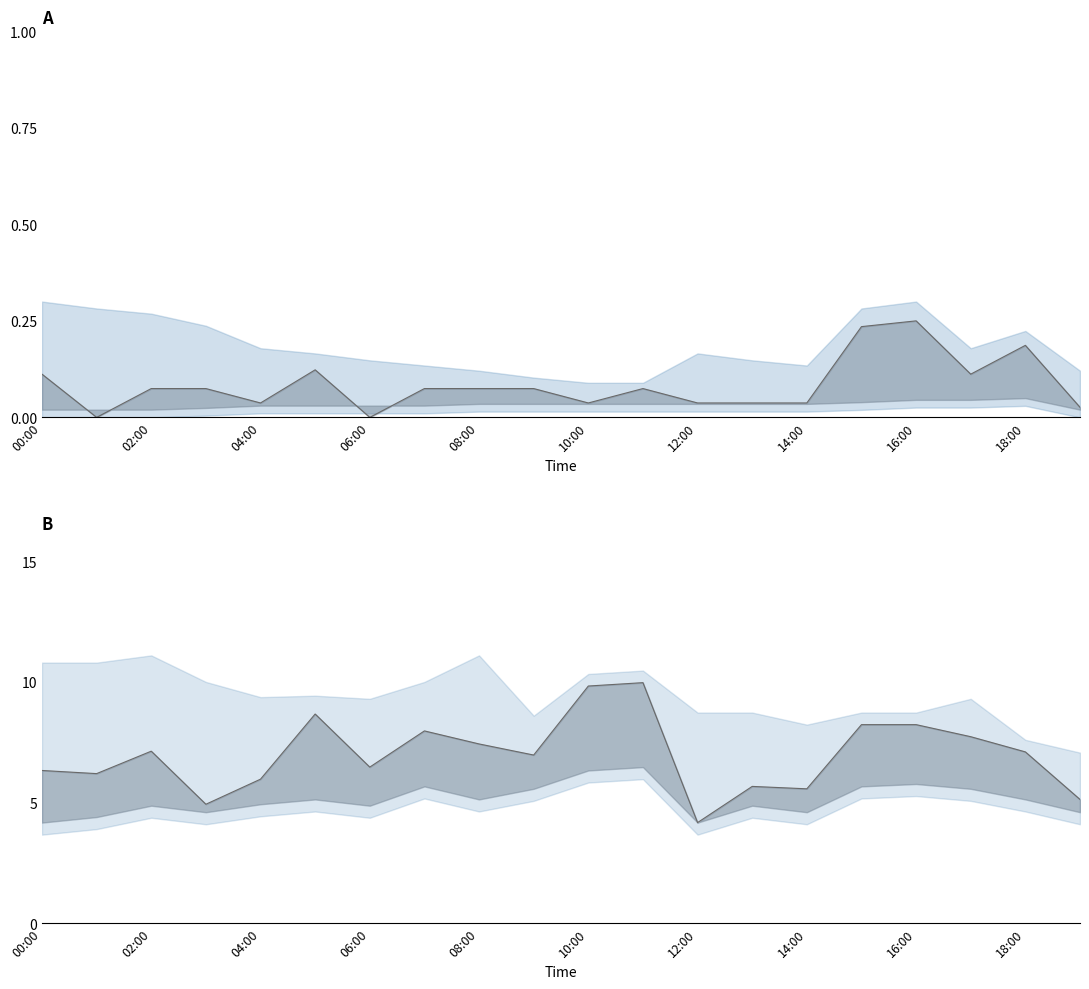

Which series changed the most between 06:00 and 10:00?

P1